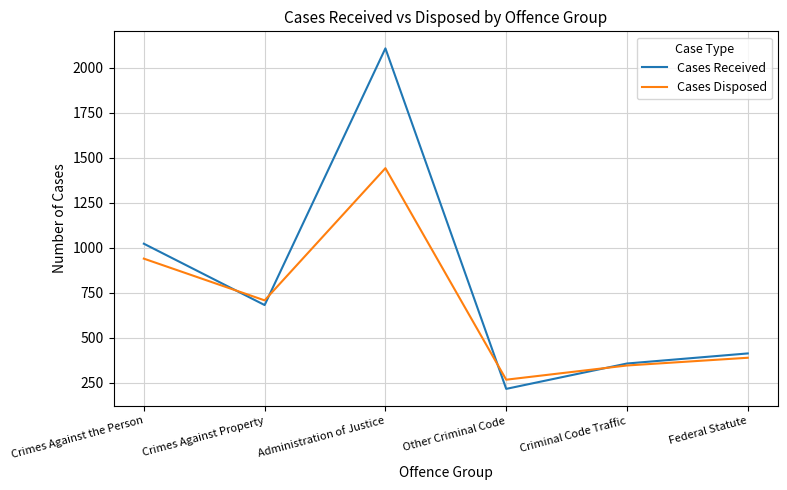

At which category does Cases Disposed reach its first local valley?

Crimes Against Property